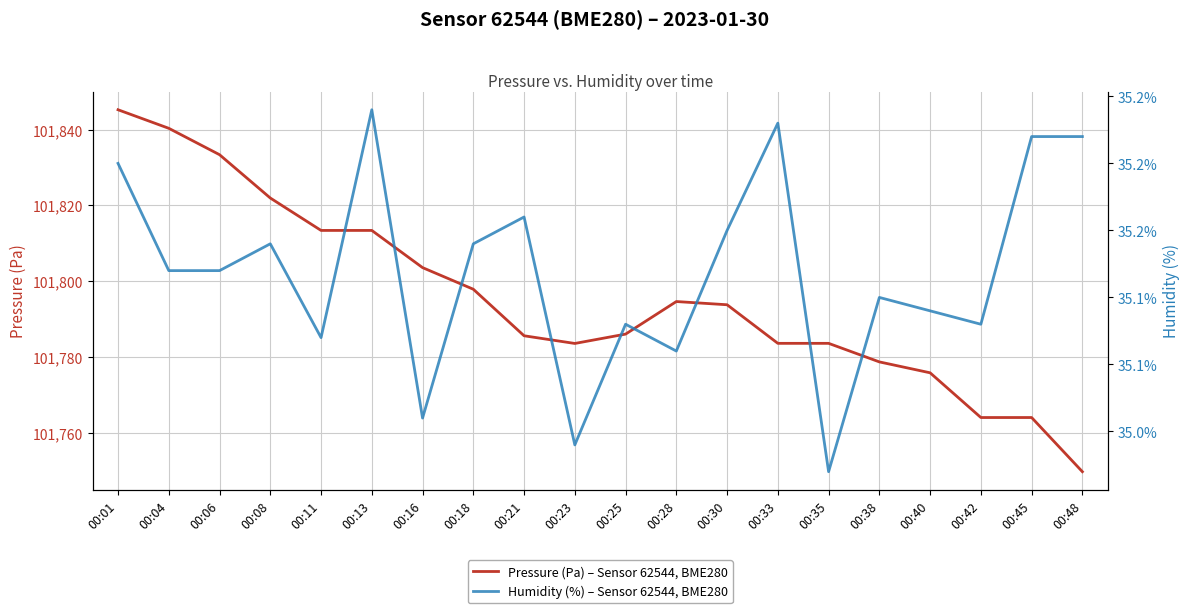

Rank the series by their average value, from highest to lowest.

pressure, humidity